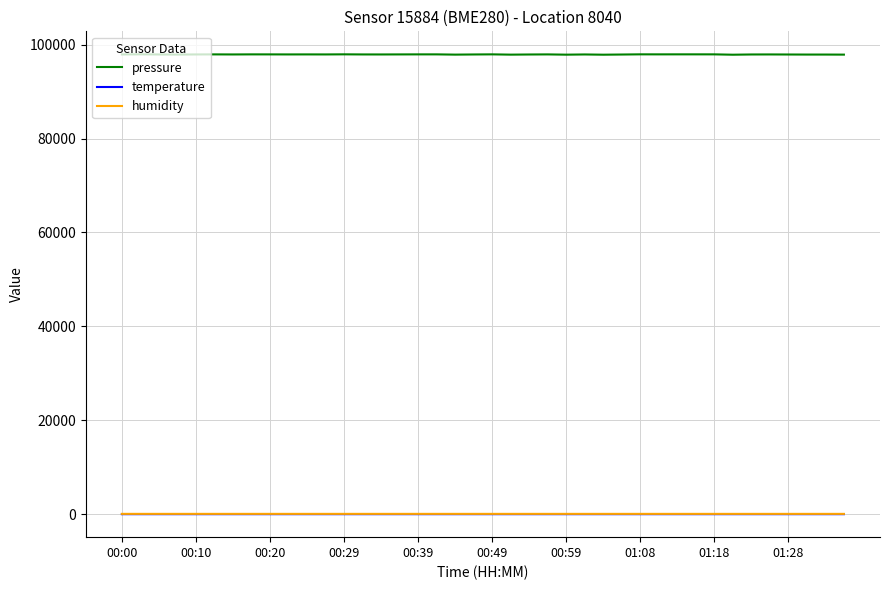

What is the highest value of the pressure series?

97943.9